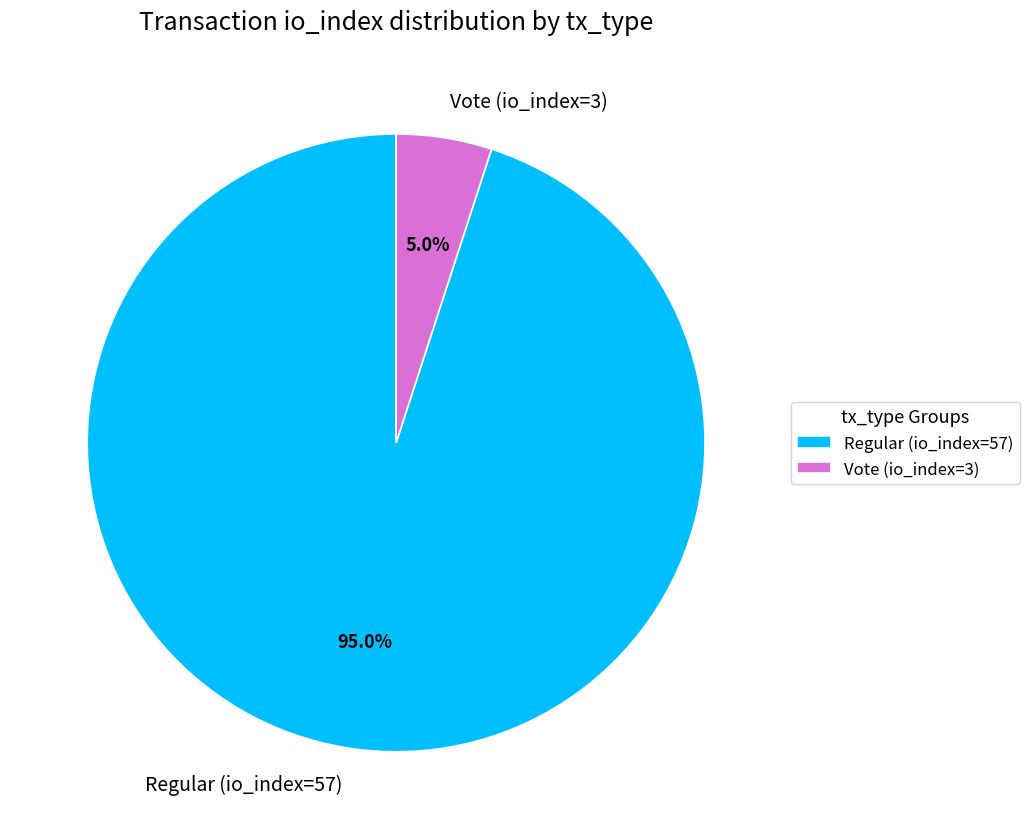

Is it true that Vote (io_index=3) is 5% of the pie?

True